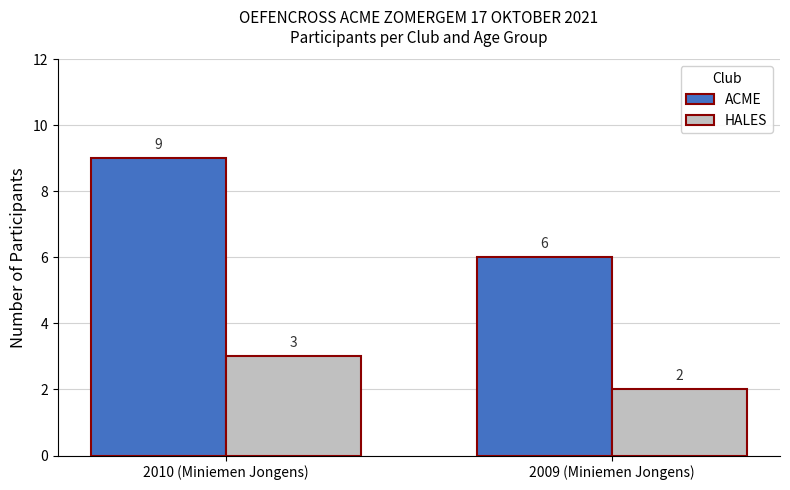

Which series has the largest range (max minus min)?

ACME